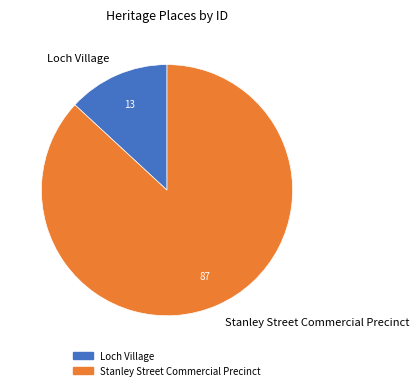

The Loch Village slice represents 13% of the pie. True or false?

True